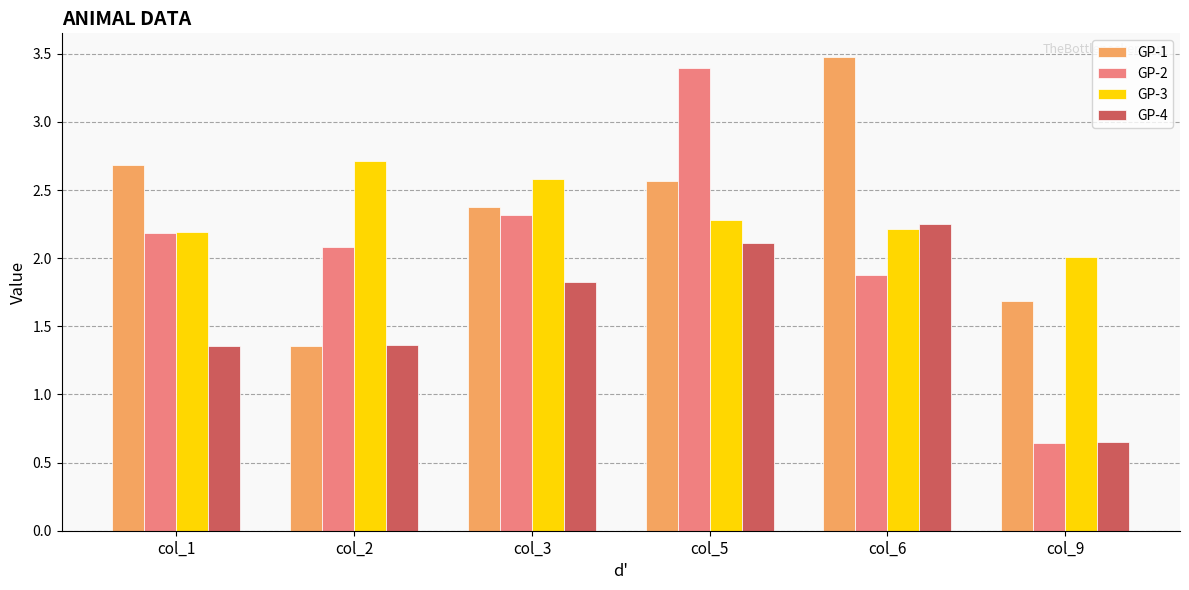

How many groups of bars are there?

6